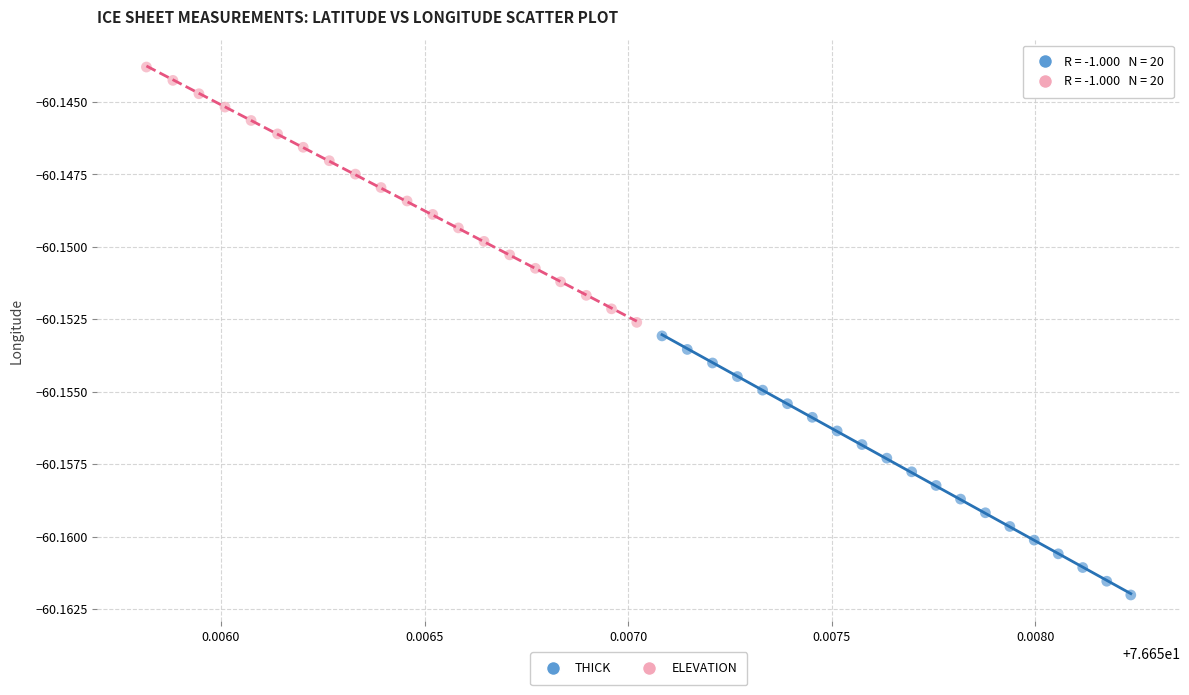

Which series reaches the maximum Y coordinate?

ELEVATION